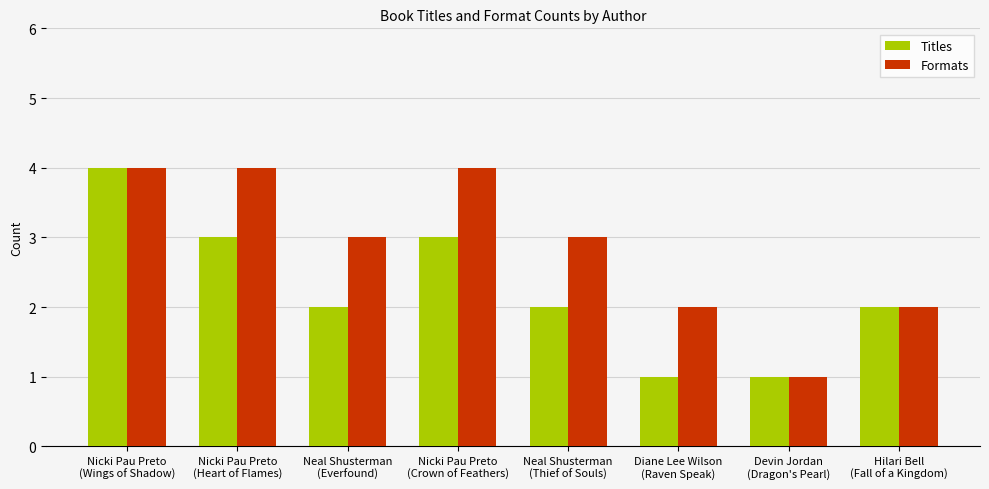

What is the label of the 6th bar from the right?

Neal Shusterman
(Everfound)